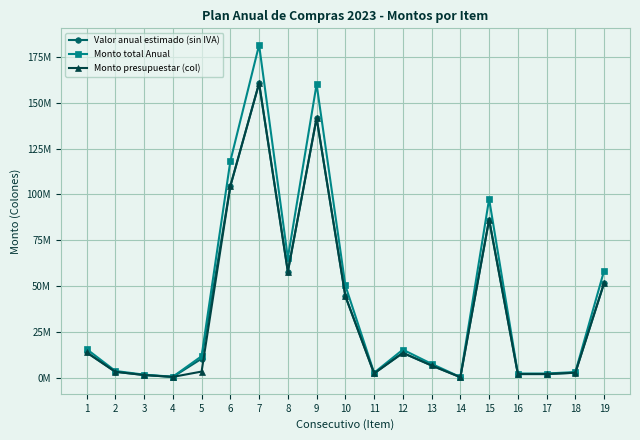

Reading left to right, what are all the values shown in this chart?

Valor anual estimado (sin IVA): 1=13961074.1	2=3390339.0	3=1616668.5	4=601580.7	5=10511325.0	6=104513190.0	7=160535230.0	8=57880445.0	9=141613612.0	10=44607200.0	11=2508312.5	12=13664797.8	13=6813010.0	14=445250.0	15=86266845.0	16=2156671.1	17=2156671.1	18=2875561.5	19=51760107.0
Monto total Anual: 1=15780000.0	2=3835000.0	3=1830000.0	4=680000.0	5=11880000.0	6=118100000.0	7=181405000.0	8=65405000.0	9=160025000.0	10=50410000.0	11=2835000.0	12=15445000.0	13=7700000.0	14=505000.0	15=97485000.0	16=2440000.0	17=2440000.0	18=3250000.0	19=58490000.0
Monto presupuestar (col): 1=13961074.1	2=3390339.0	3=1616668.5	4=601580.7	5=3503775.0	6=104513190.0	7=160535230.0	8=57880445.0	9=141613612.0	10=44607200.0	11=2508312.5	12=13664797.8	13=6813010.0	14=445250.0	15=86266845.0	16=2156671.1	17=2156671.1	18=2875561.5	19=51760107.0